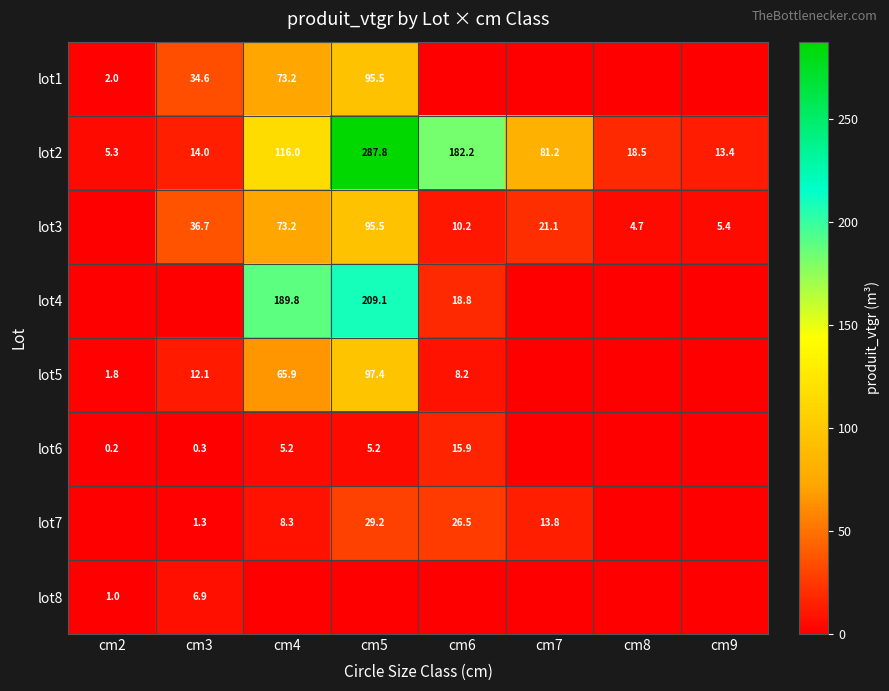

At how many categories does at least one series exceed 122?

3